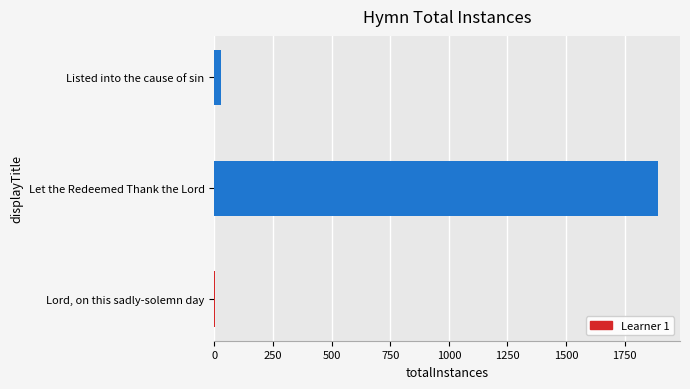

The value at 250 is 1891. True or false?

True